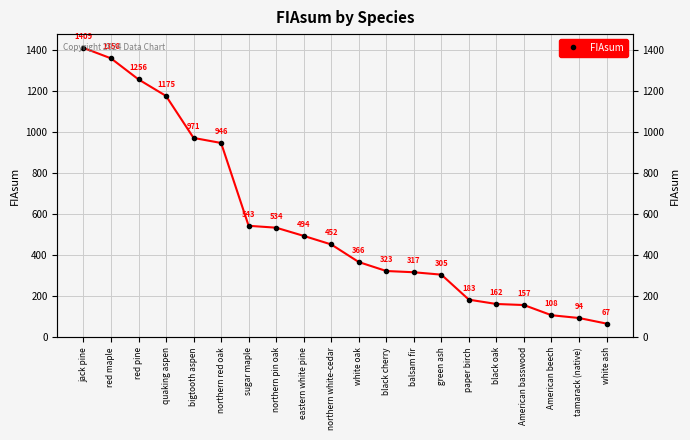

Reading left to right, extract all data points from this chart.

1409.0	1358.2	1255.6	1175.1	970.8	946.2	543.0	533.8	493.9	452.2	366.5	322.9	316.8	305.2	183.4	162.4	157.2	107.7	94.2	66.8